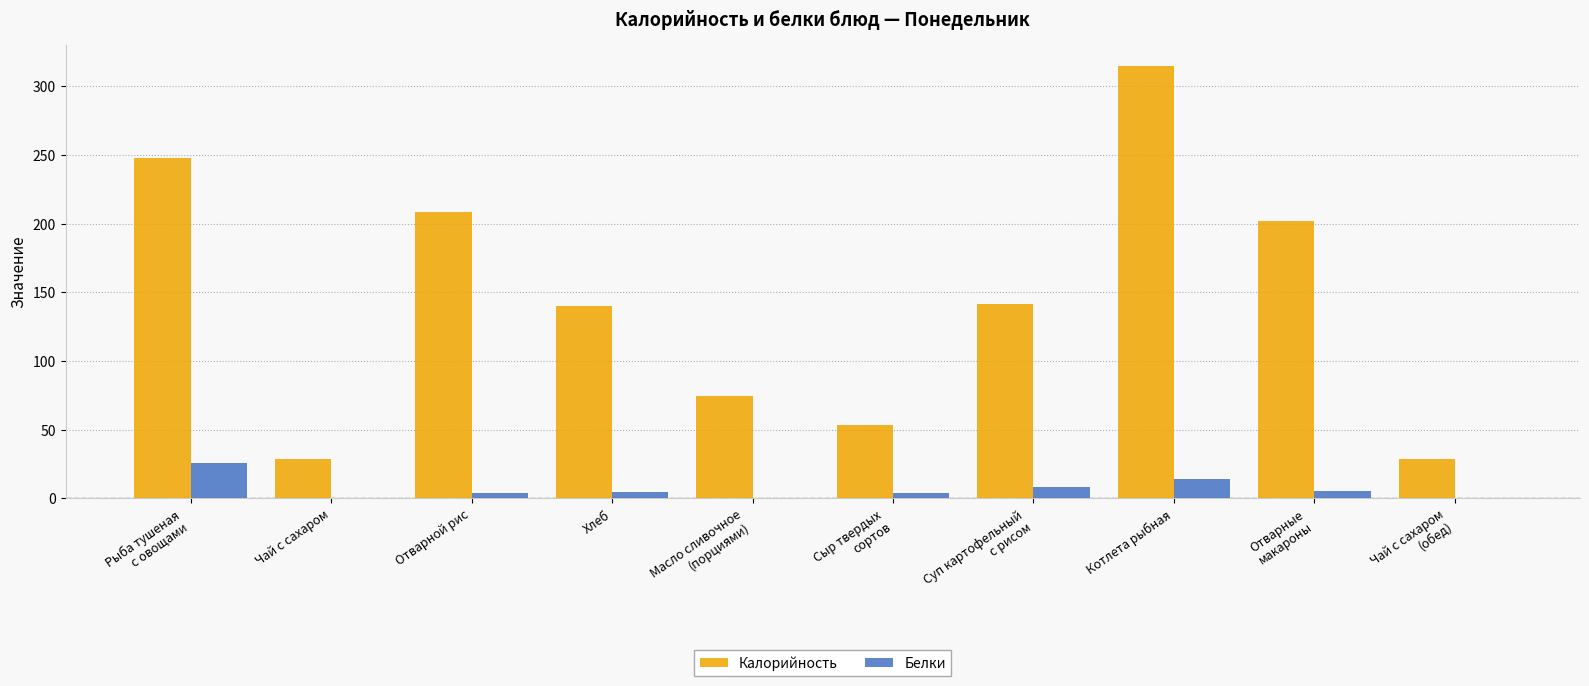

Which series has the widest spread of values?

Калорийность